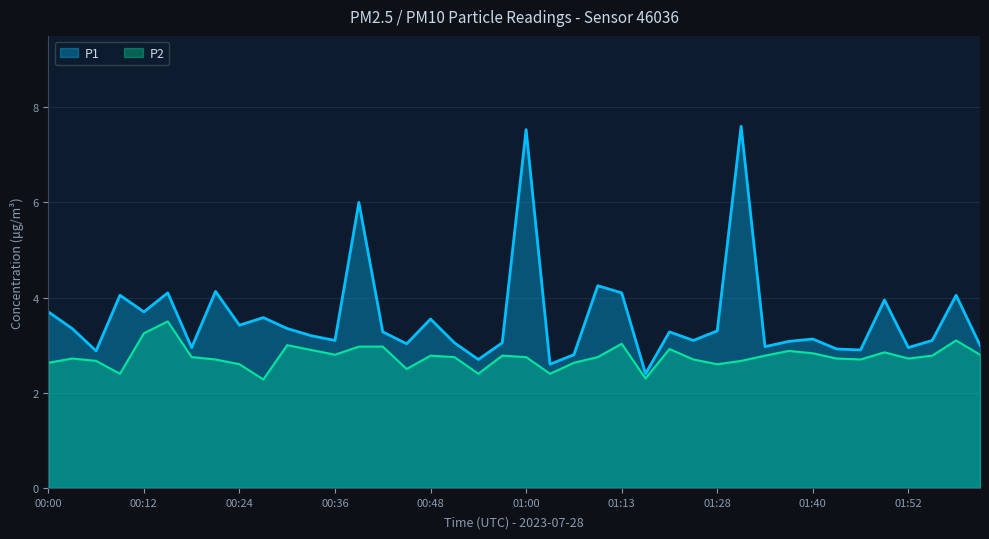

Where is P1 nearest to the value 5?

01:10